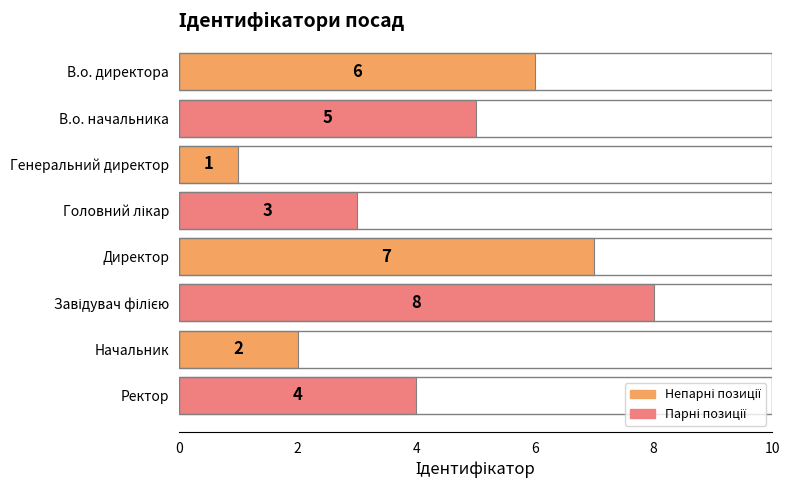

What position from the top is Ректор?

8